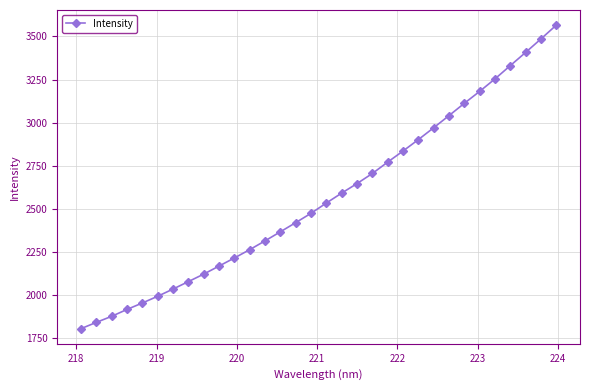

What is the greatest value displayed?

3565.3